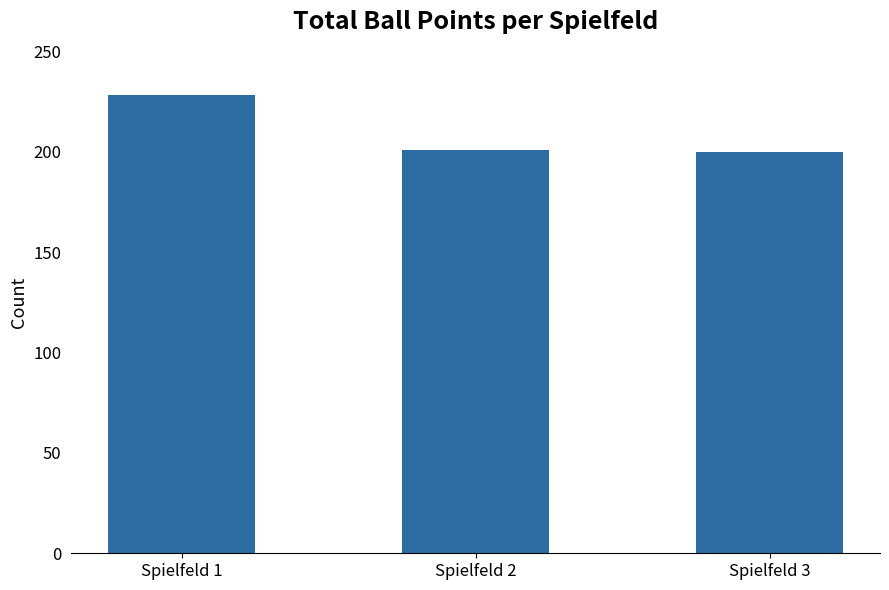

Approximately how many times larger is the value at Spielfeld 3 compared to Spielfeld 2?

1.0